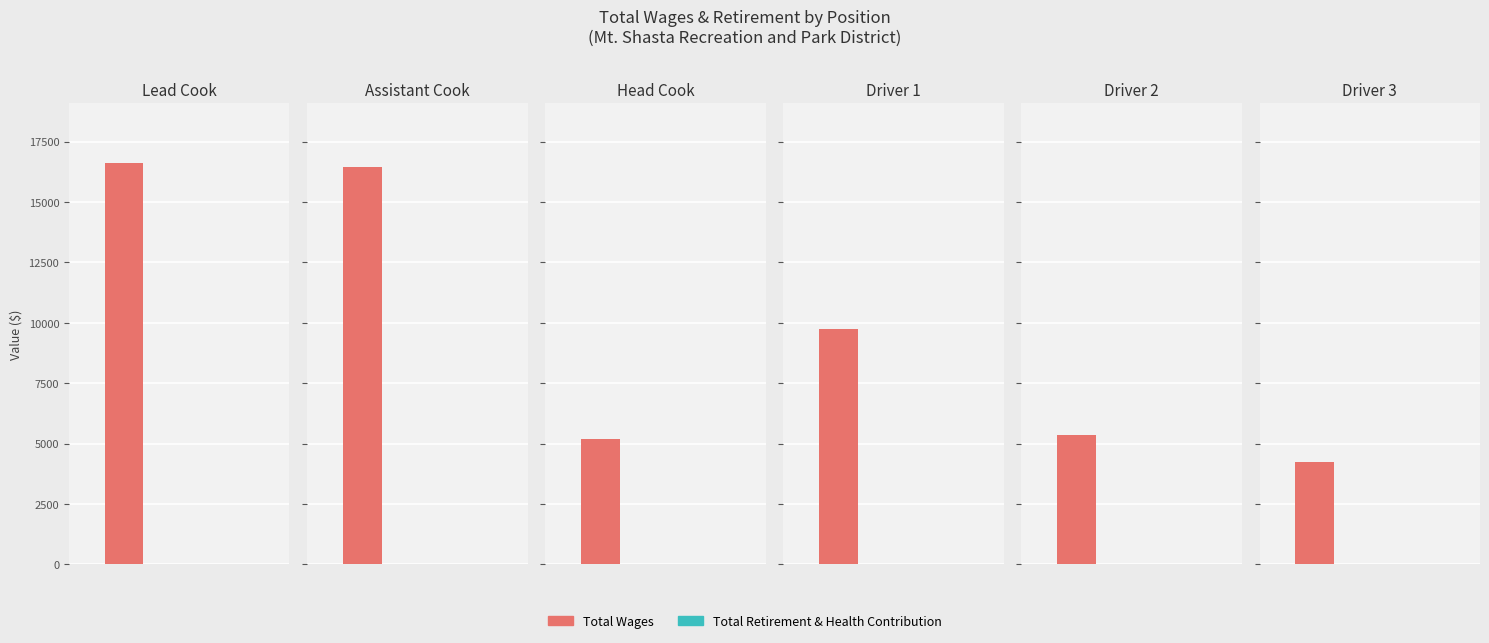

What is the highest value of the Total Wages series?

16602